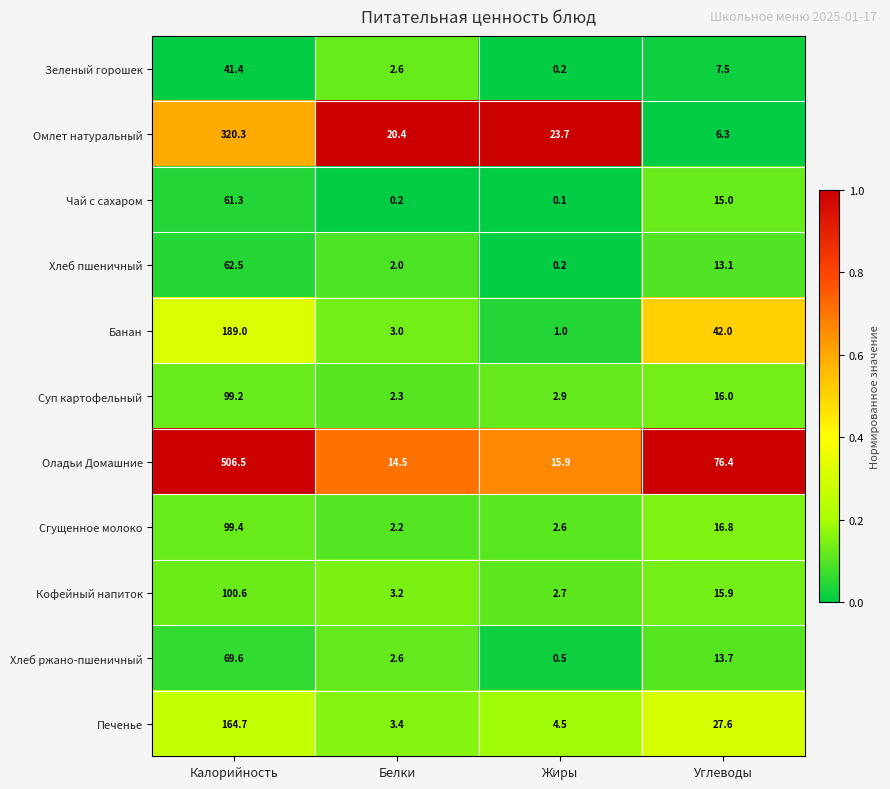

What is the total value across all series at Калорийность?

1714.5